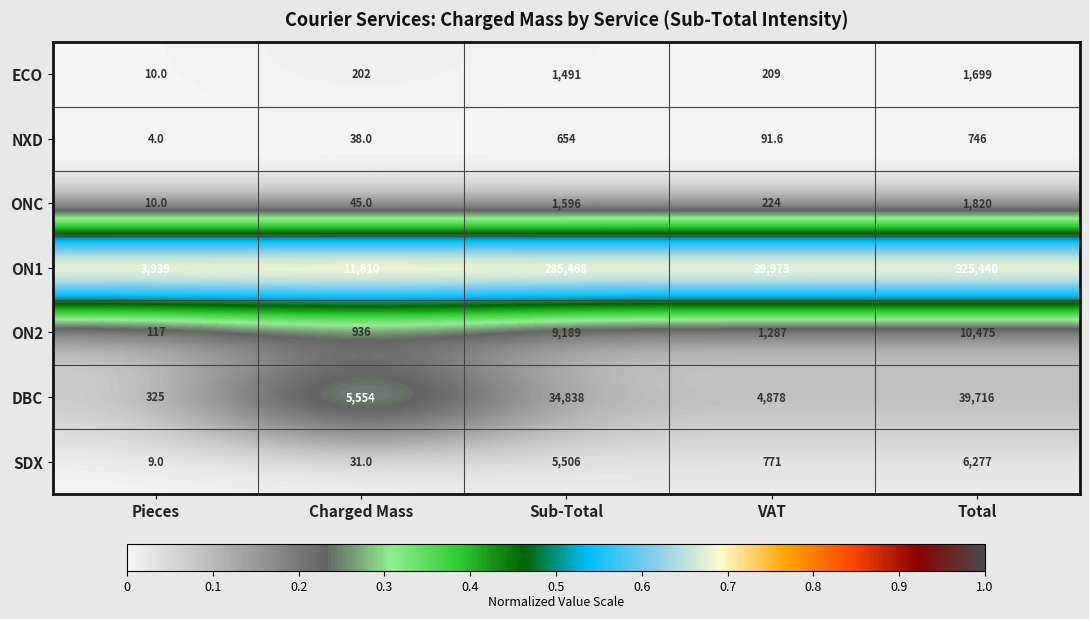

The value of DBC at Charged Mass is 5554.0. True or false?

True